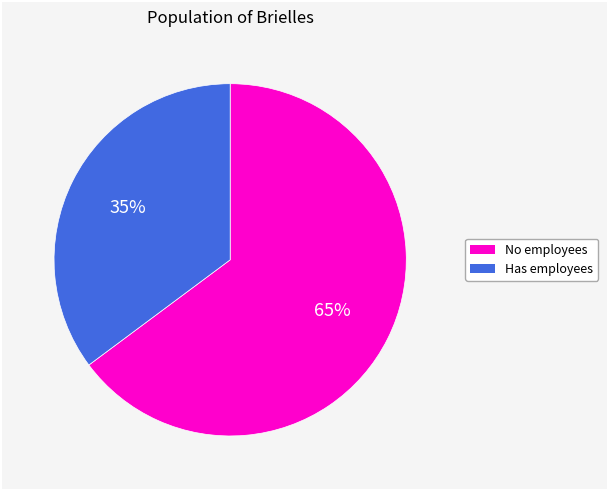

To the nearest percent, what is the difference between the largest and smallest slice percentages?

30%